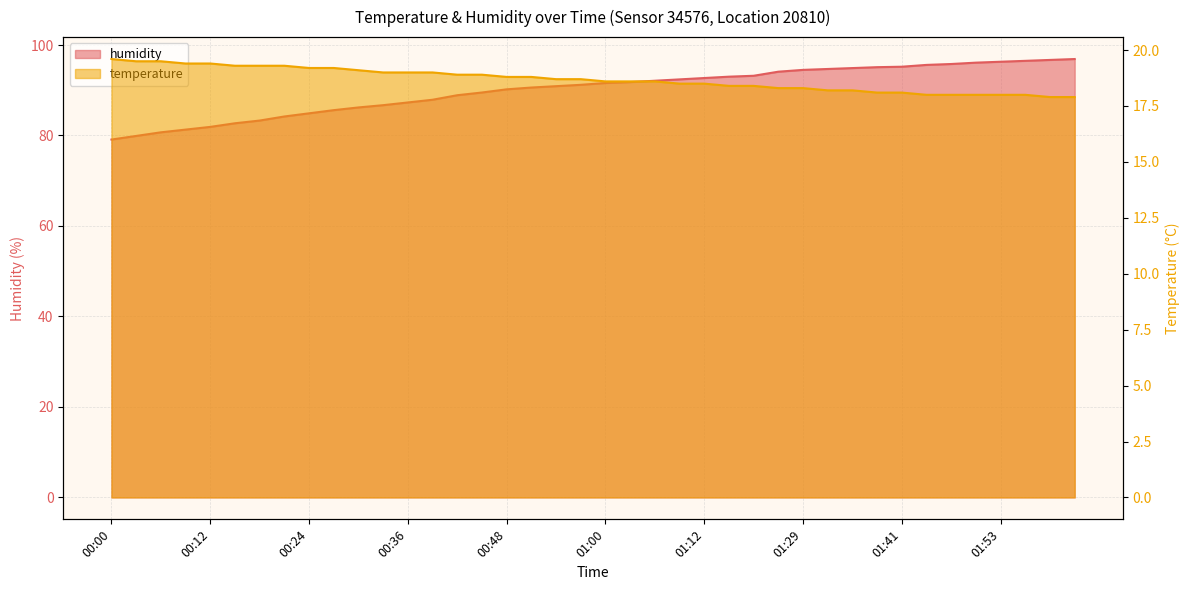

The value of temperature at 01:44 is 18.0. True or false?

True